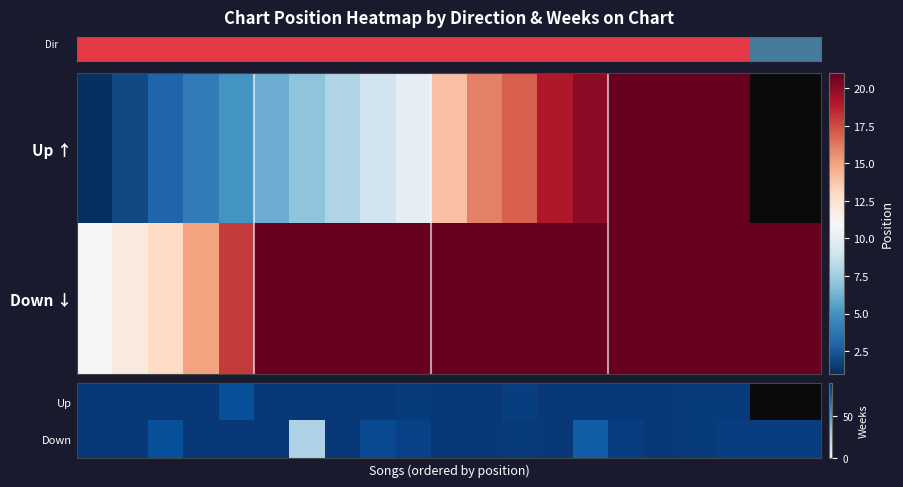

What is the highest value of the row_0 series?

87.0